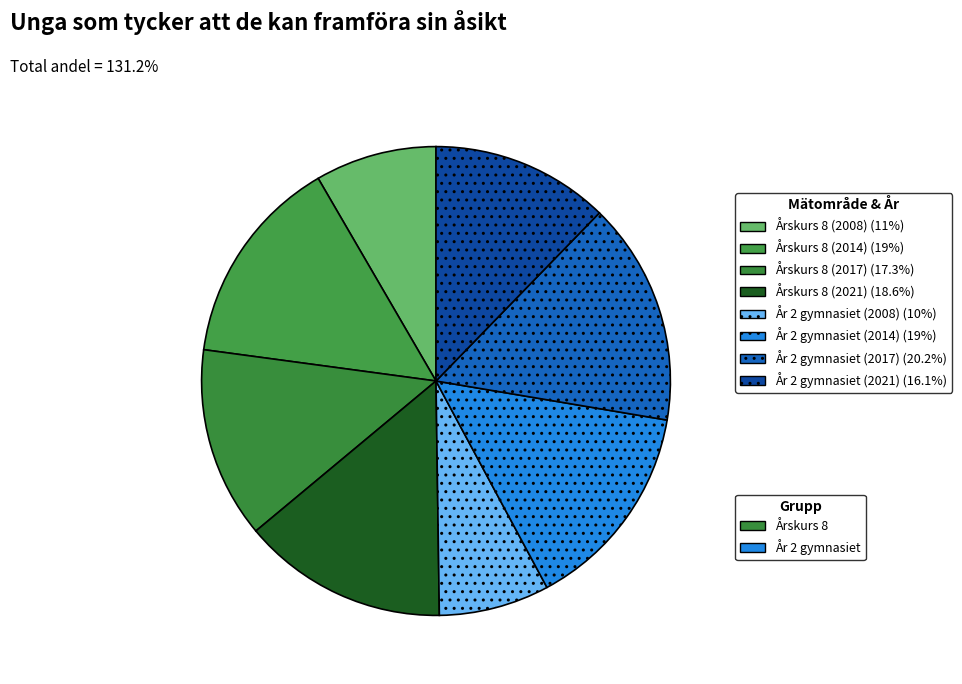

What is the largest slice in the pie chart?

År 2 gymnasiet (2017)